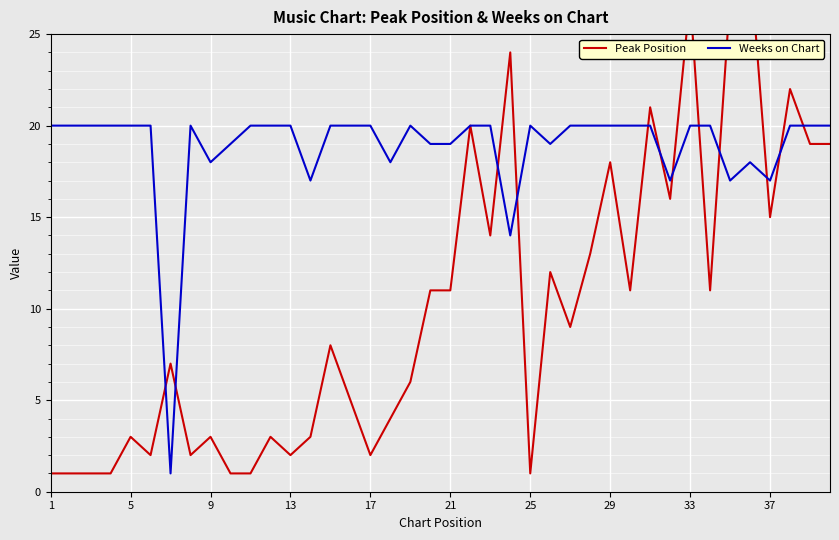

List the series in order of their peak value, highest first.

Peak Position, Weeks on Chart